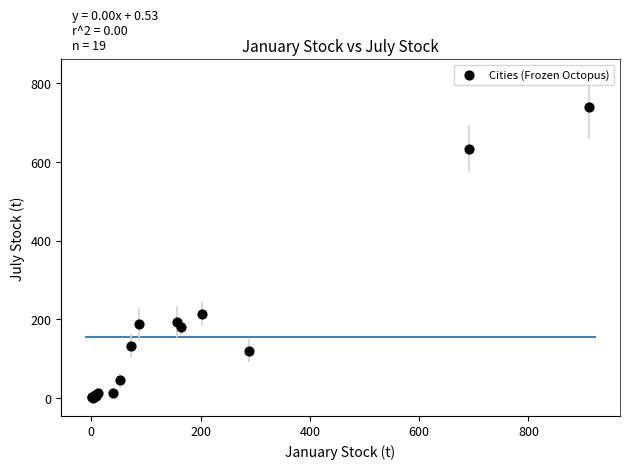

What Y value in the scatter plot is closest to 370?

213